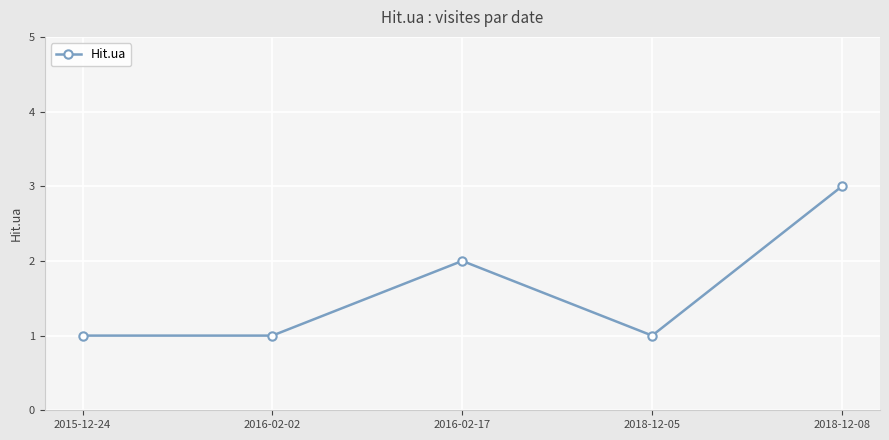

Count the number of data series in this chart.

1